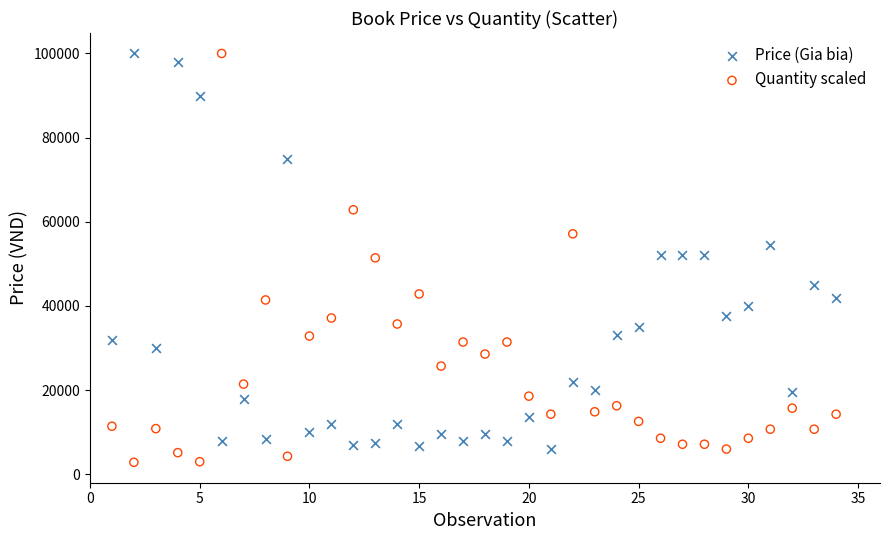

What is the X range (max minus min) for the scatter plot?

33.0